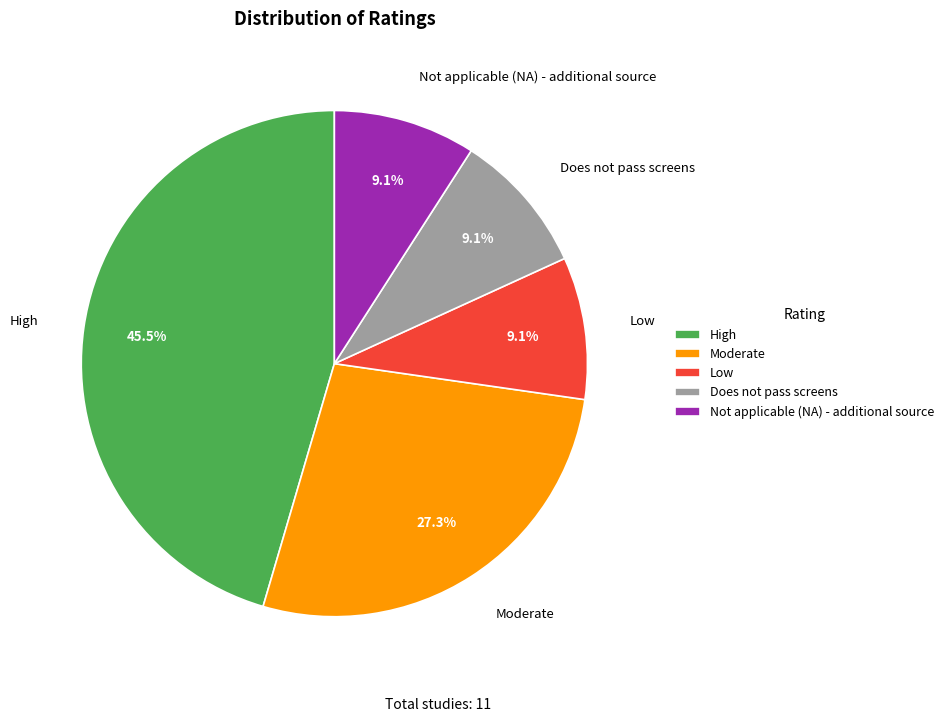

Is it true that Moderate is 27% of the pie?

True